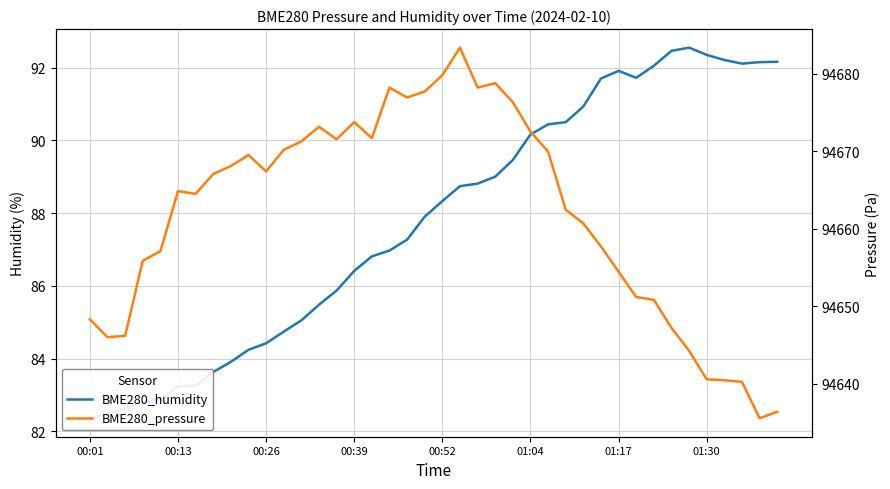

Is this an area chart (filled region under the line)?

No